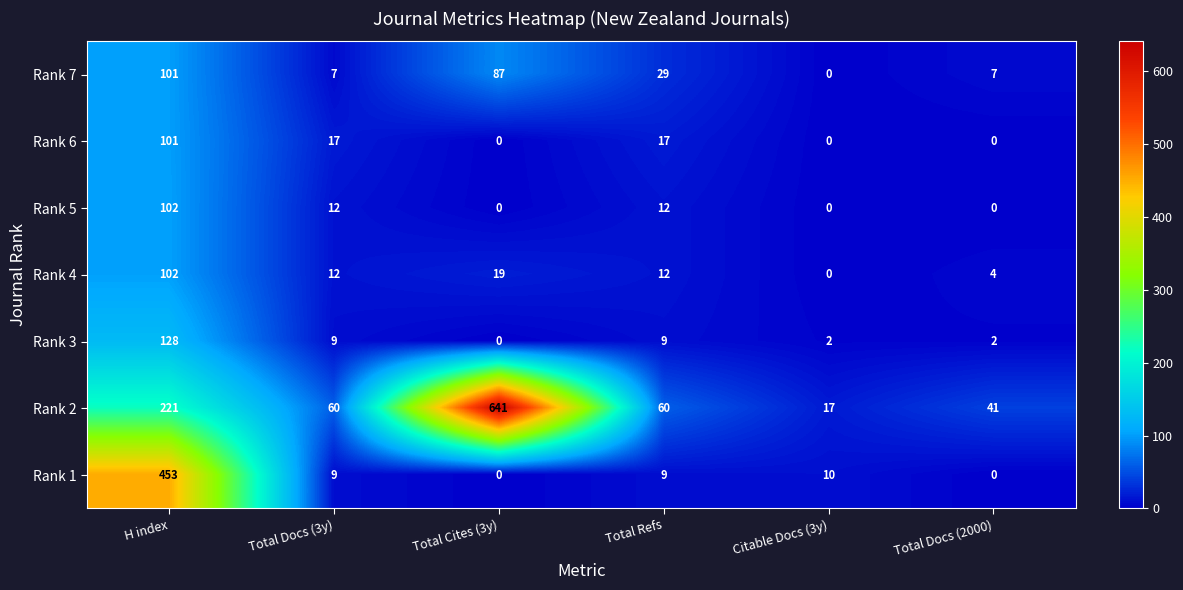

Where does the Rank 6 series first go above 17?

H index